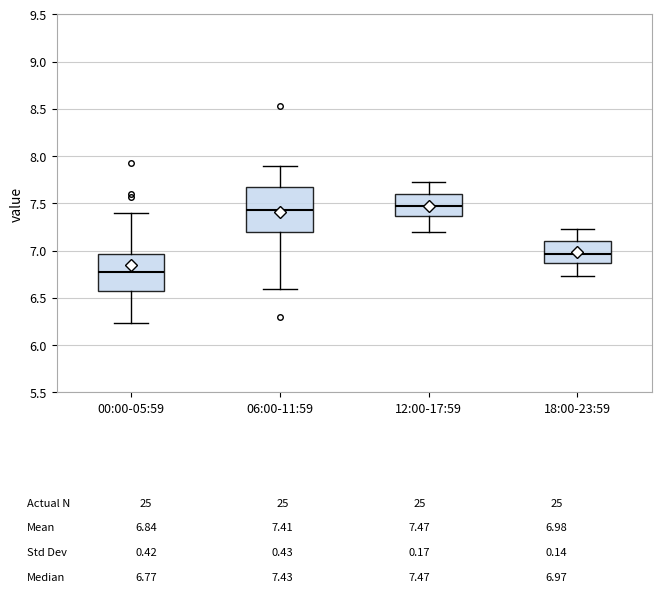

Which box is the tallest, from its lower edge to its upper edge?

06:00-11:59